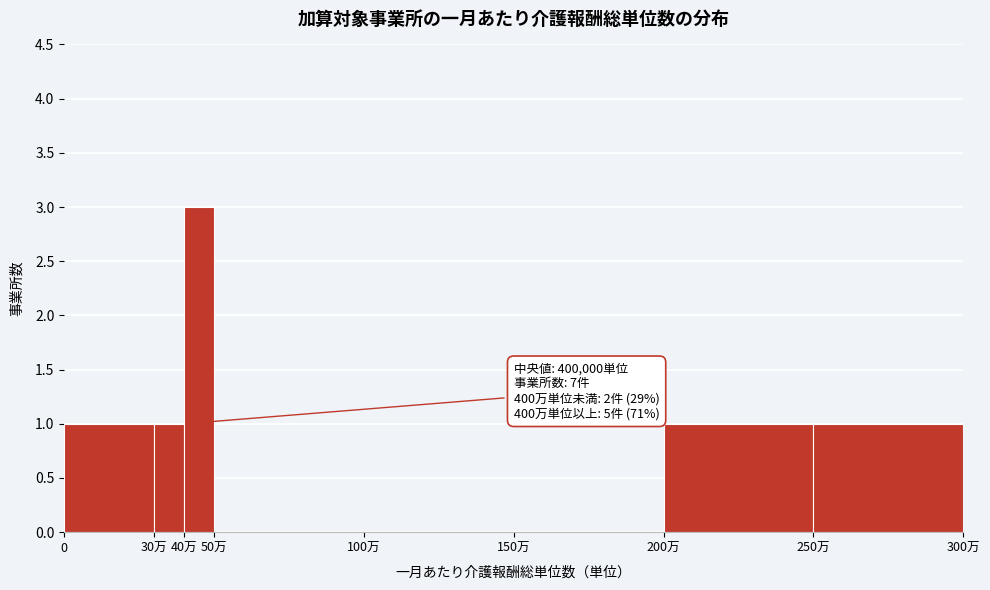

Reading left to right, extract all data points from this chart.

0=1	30万=1	40万=3	50万=0	100万=0	150万=0	200万=1	250万=1